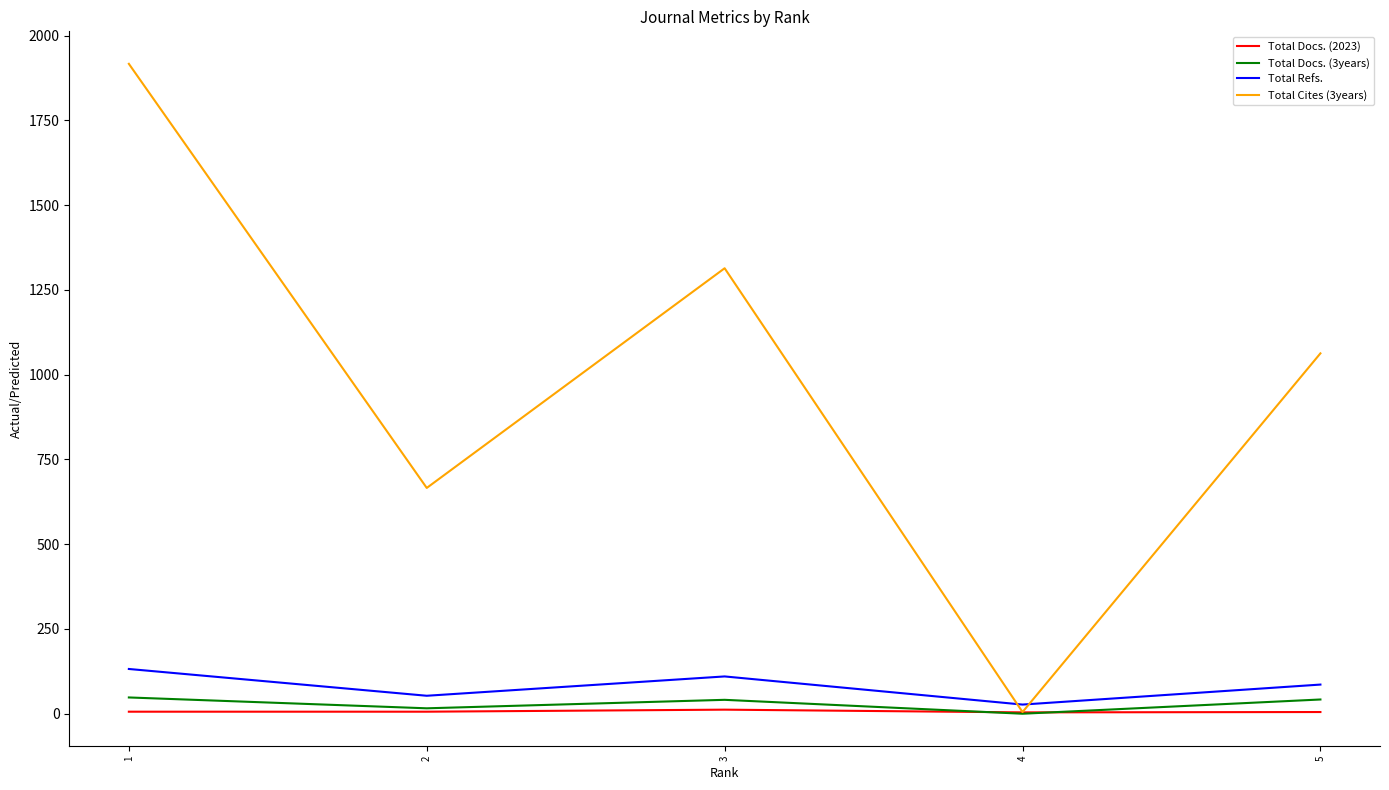

Which label corresponds to the largest value in the chart?

1